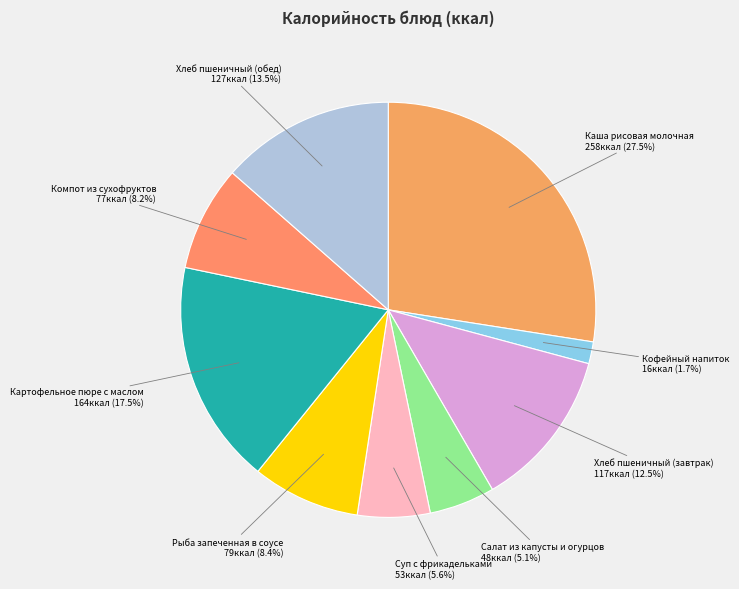

To the nearest percent, what is the difference between the largest and smallest slice percentages?

26%